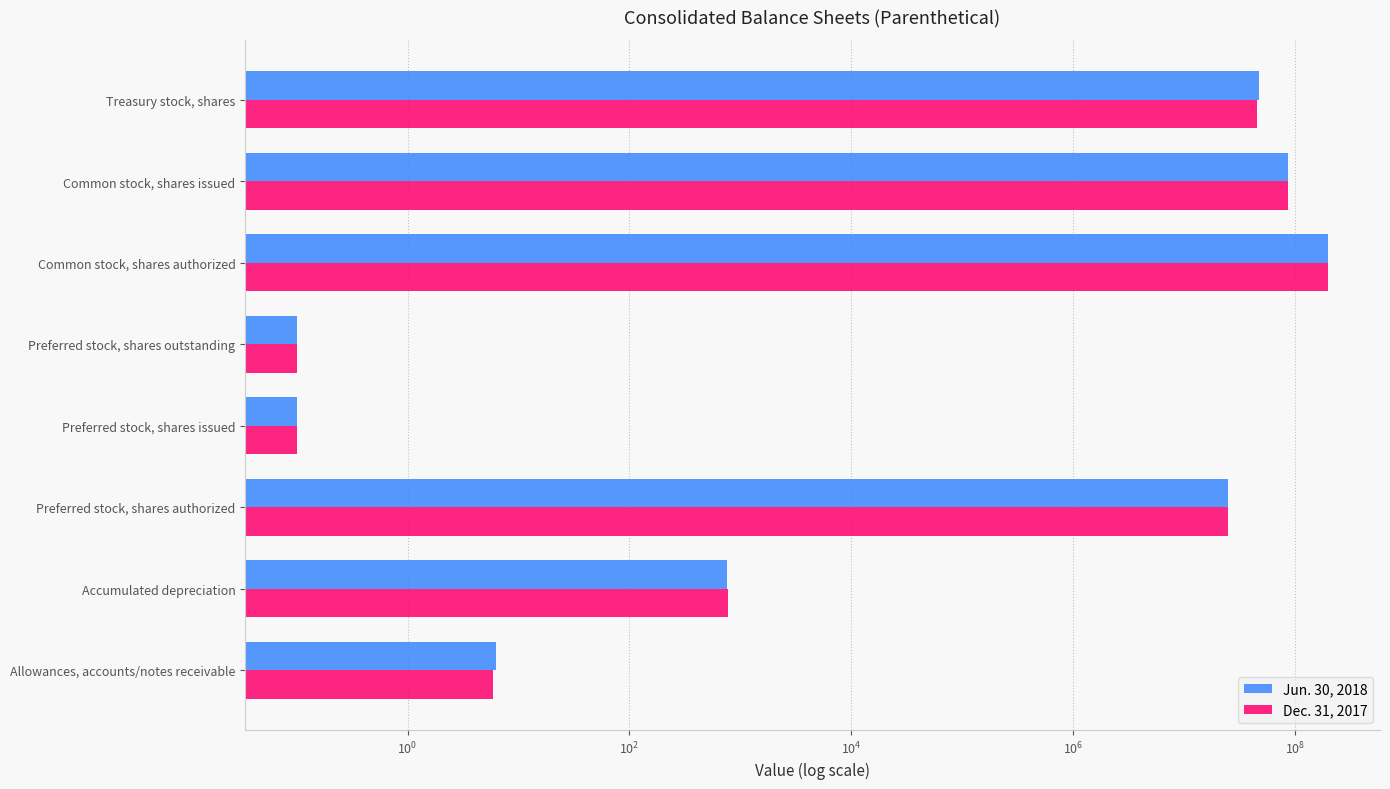

Between Allowances, accounts/notes receivable and Common stock, shares authorized, which is larger?

Common stock, shares authorized